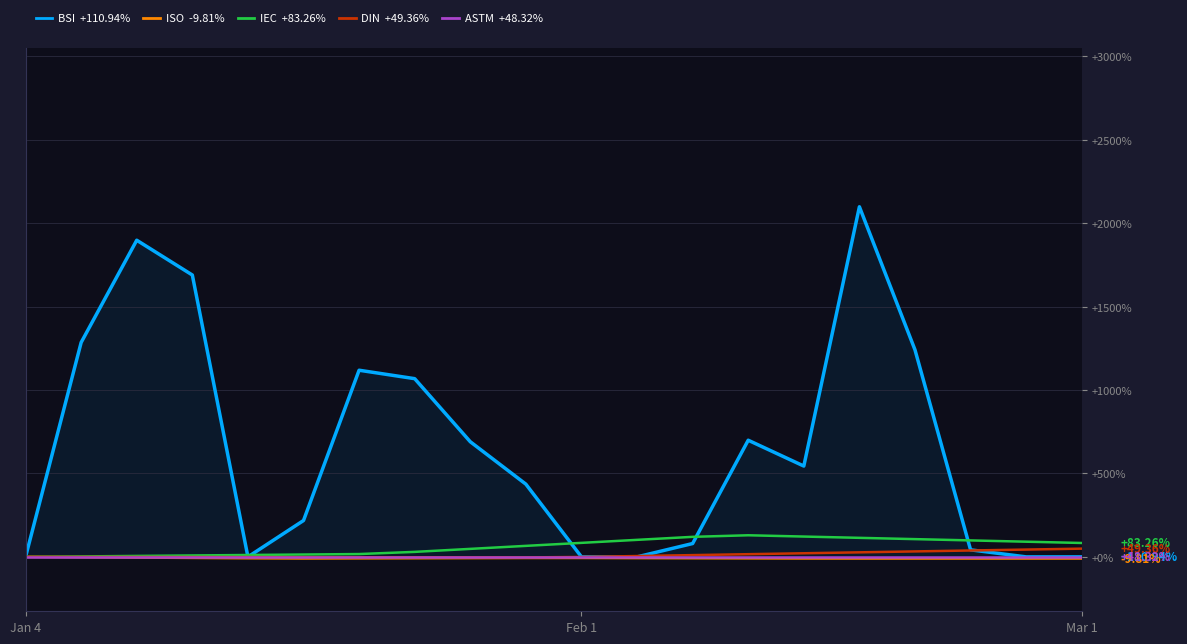

What is the highest value of the DIN series?

49.4